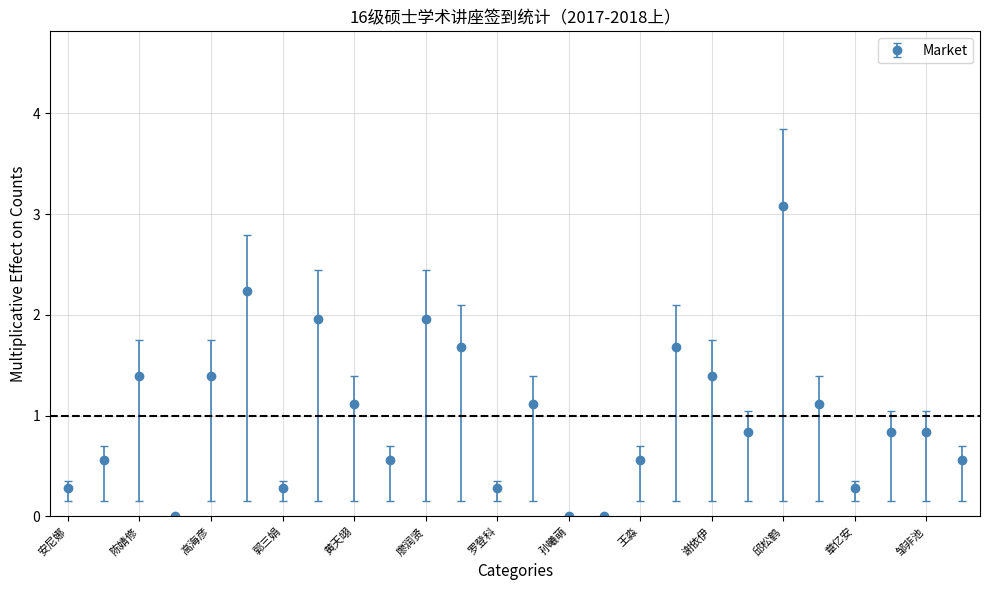

What is the difference between the second highest and second lowest values?

2.2